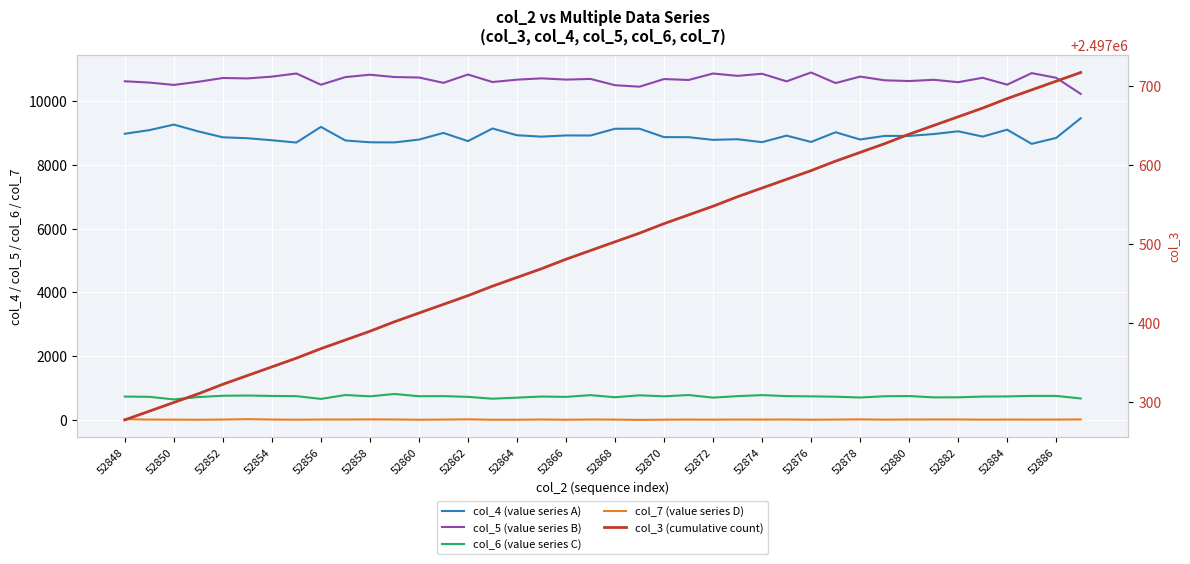

What is the difference between the maximum and minimum values in the col_6 (value series C) series?

170